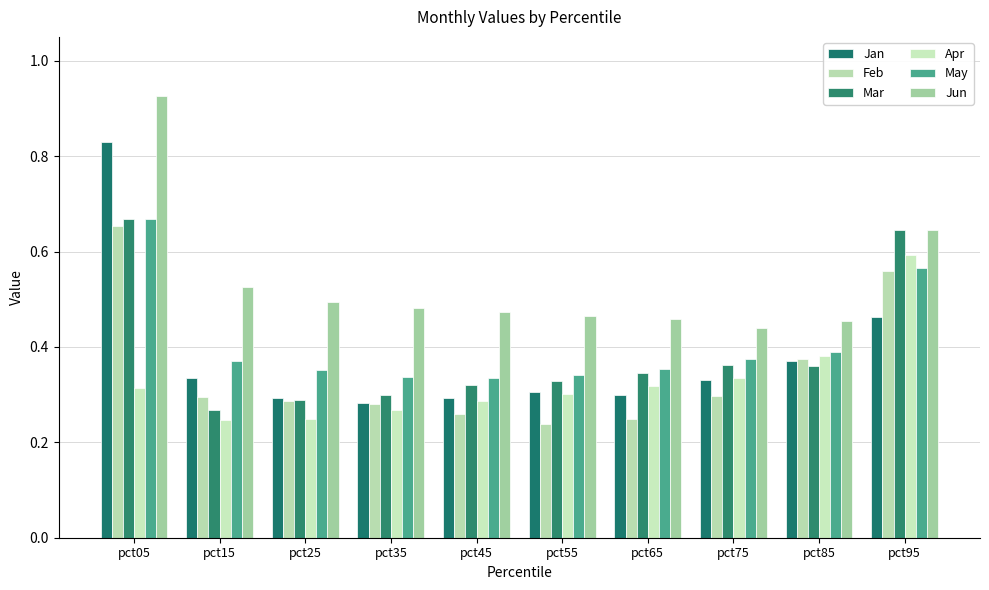

At pct75, list the series in order from smallest to largest.

Feb, Jan, Apr, Mar, May, Jun